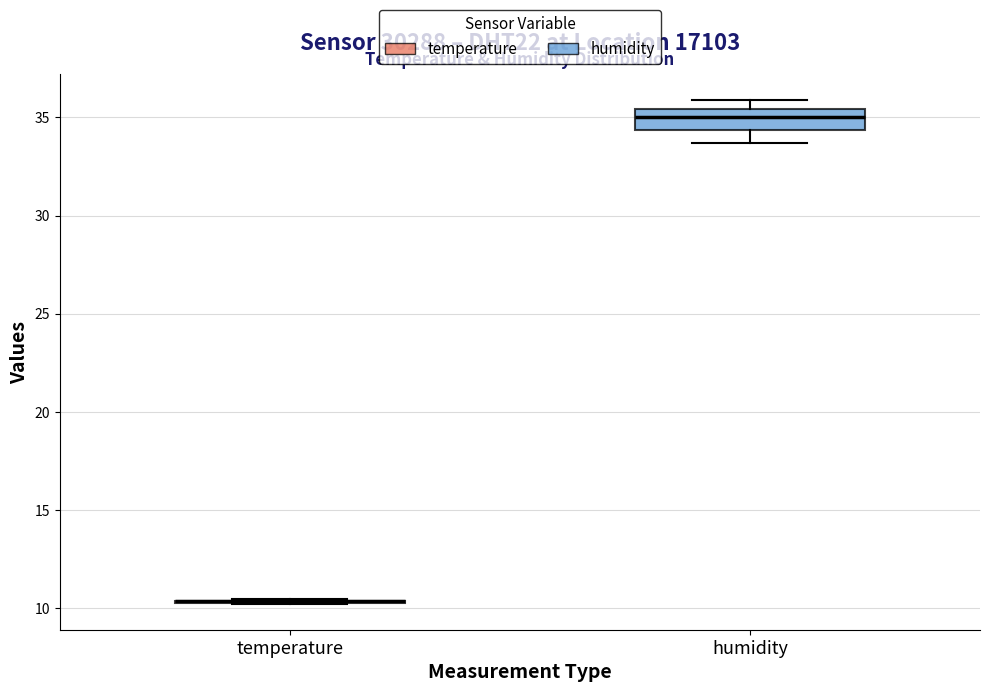

Comparing the boxes themselves (not the whiskers), which one is the tallest?

humidity